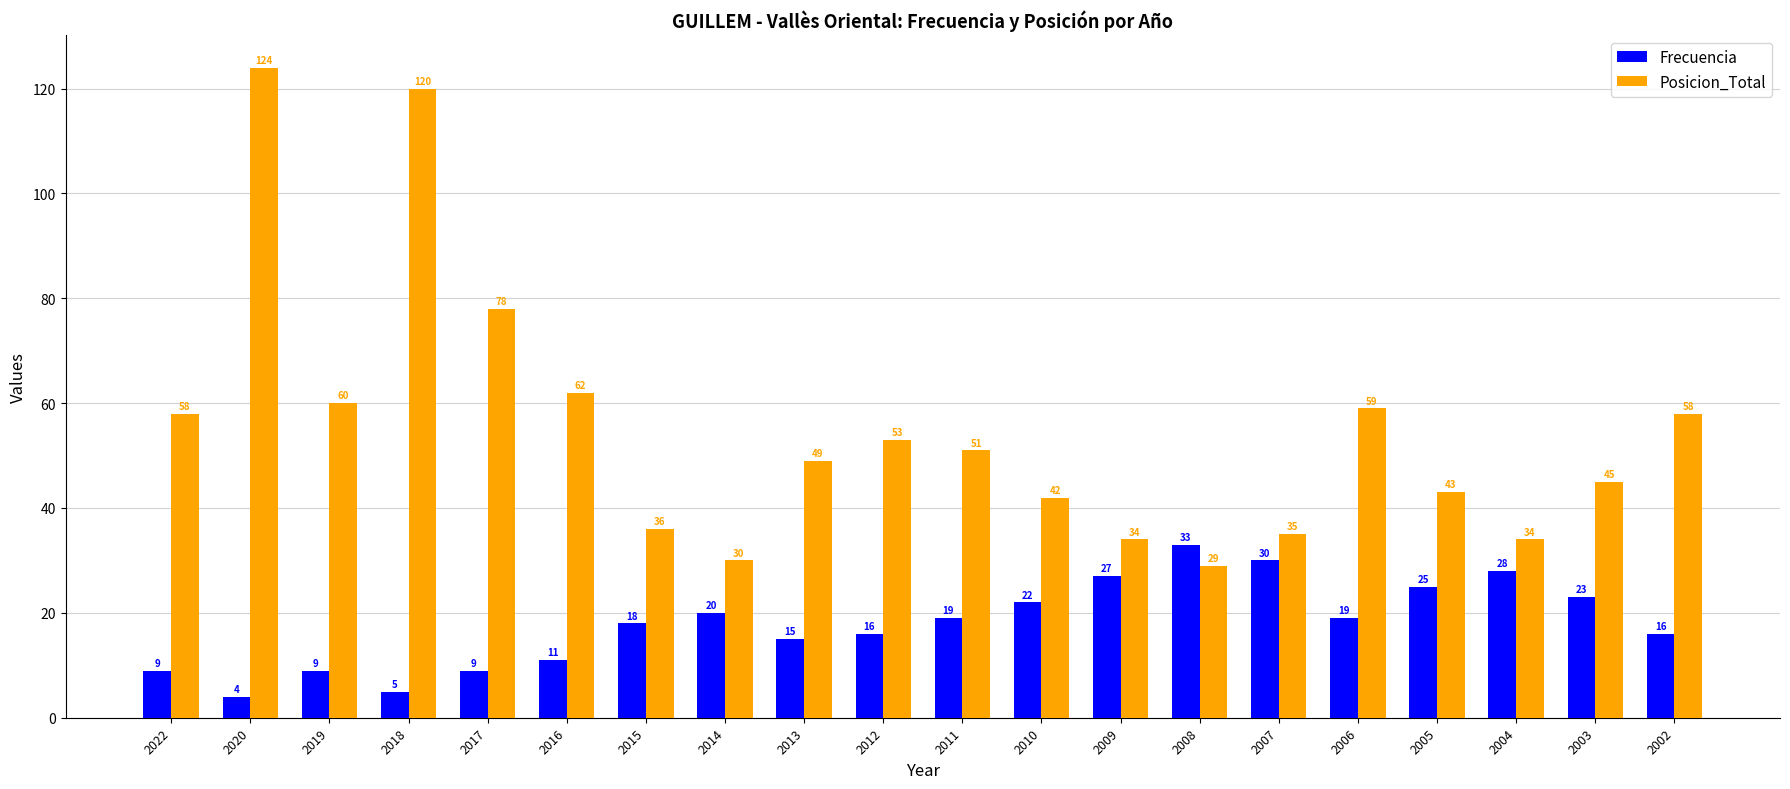

What is the sum of all Posicion_Total values?

1100